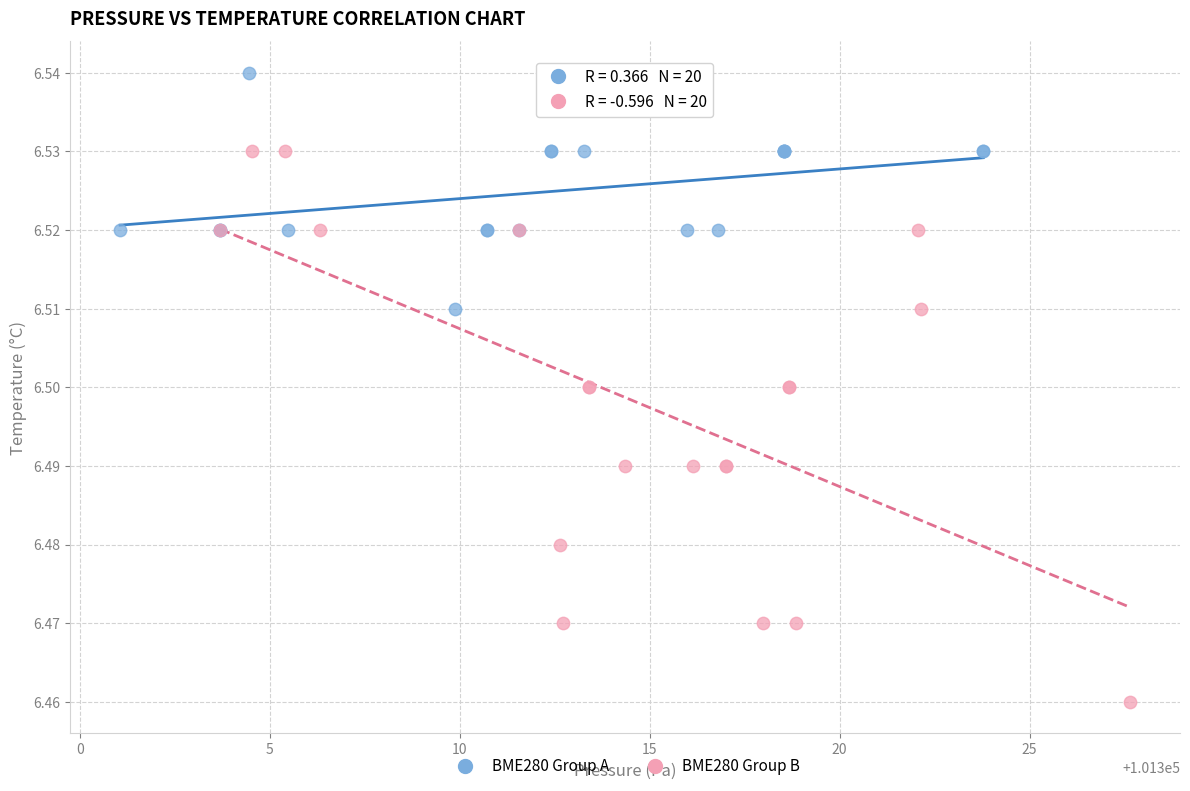

Which series reaches the minimum Y coordinate?

BME280 Group B